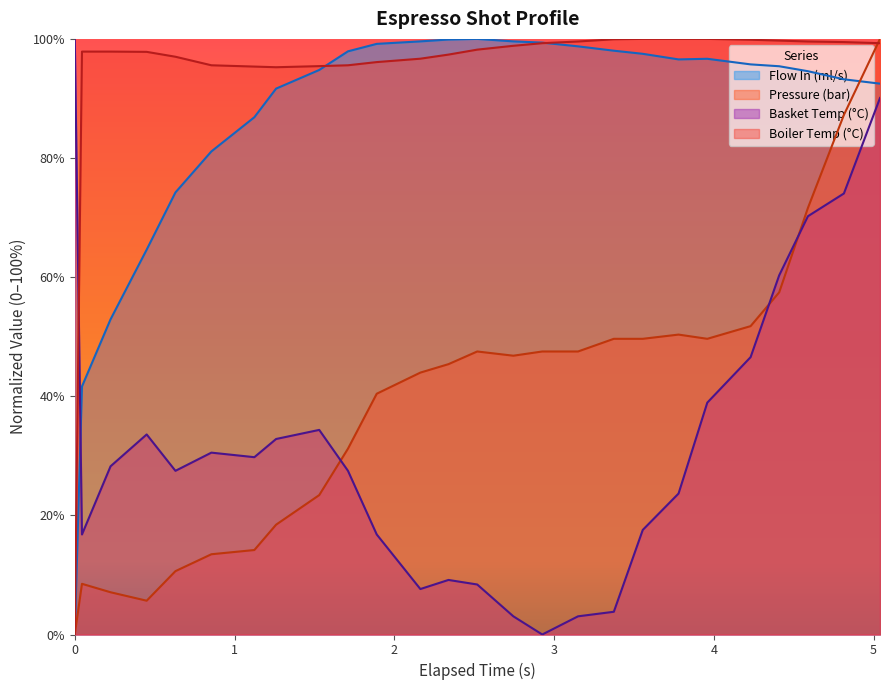

Which series has the largest total across all categories?

Boiler Temp (°C)